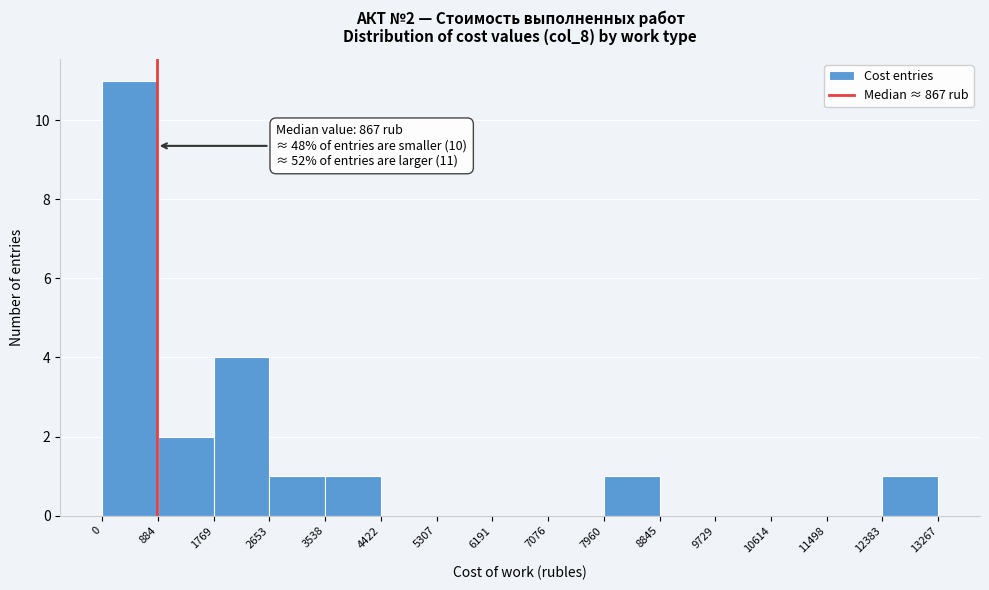

Which range on the x-axis has the tallest bar?

0 to 884